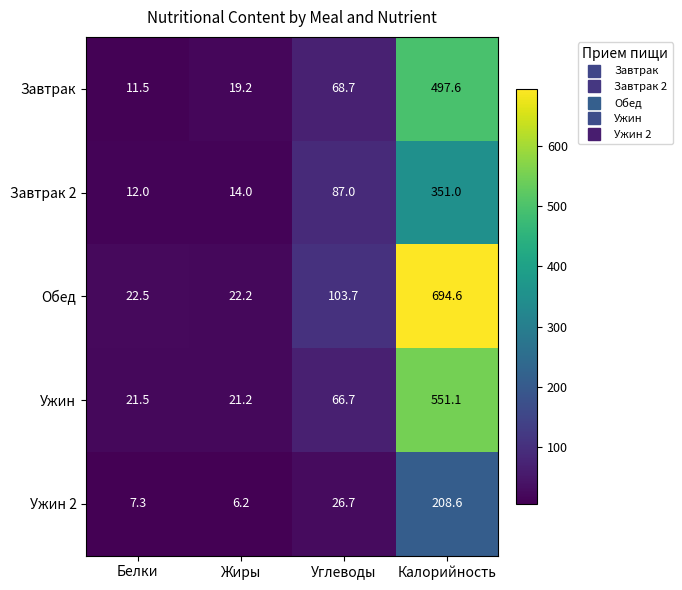

Read the Ужин value at Жиры.

21.2